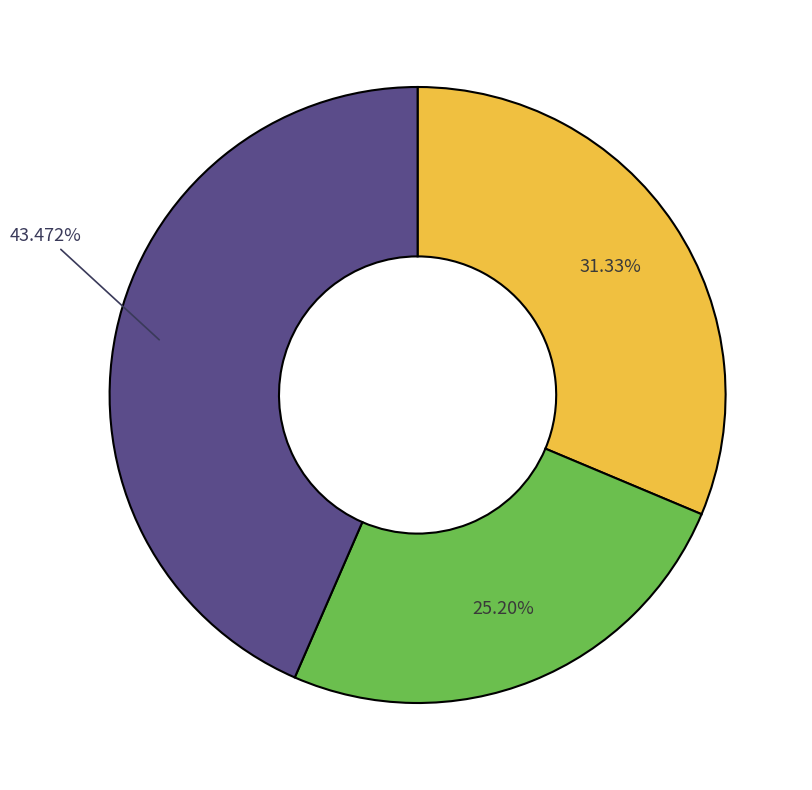

Is there a majority slice in this chart?

No